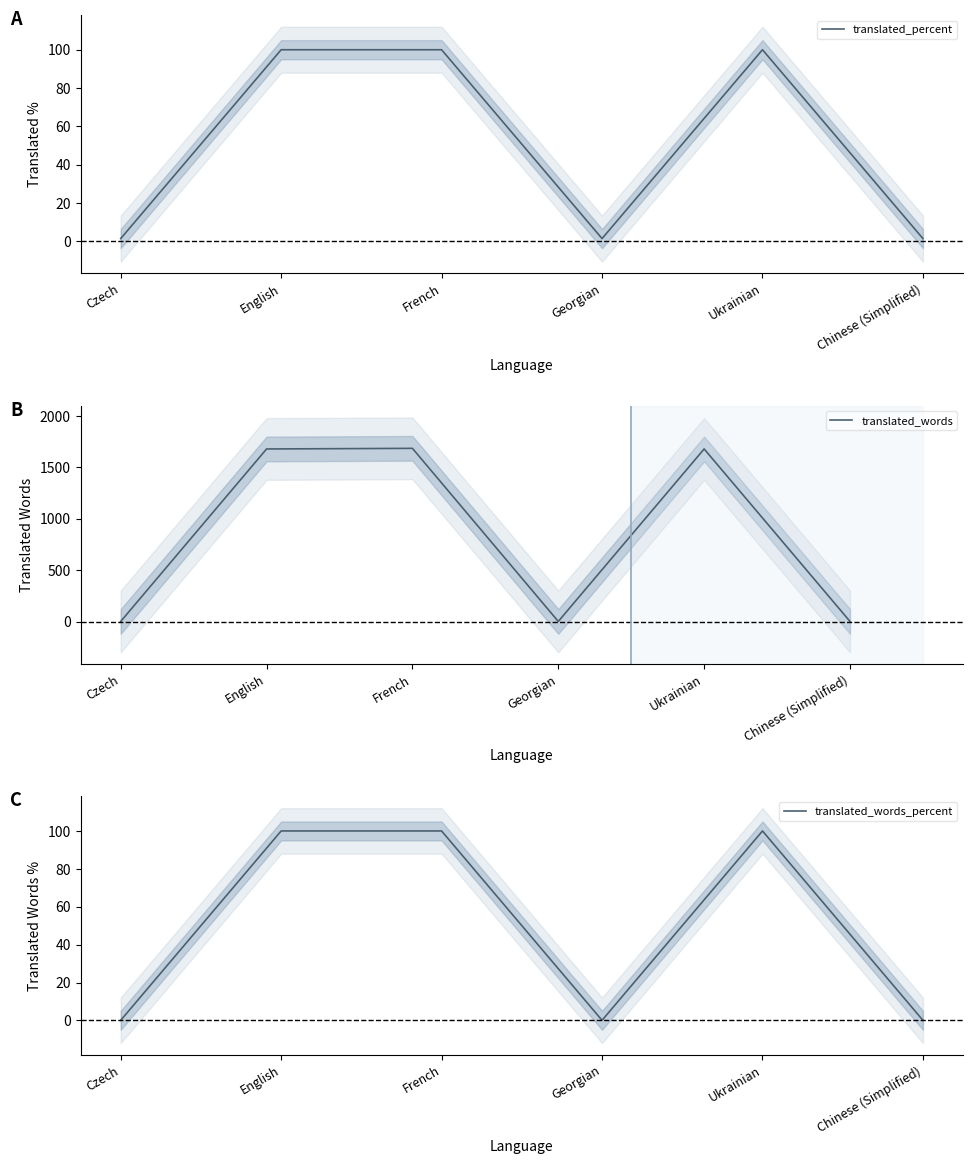

Is it true that translated_words_percent equals 169.9 at English?

False